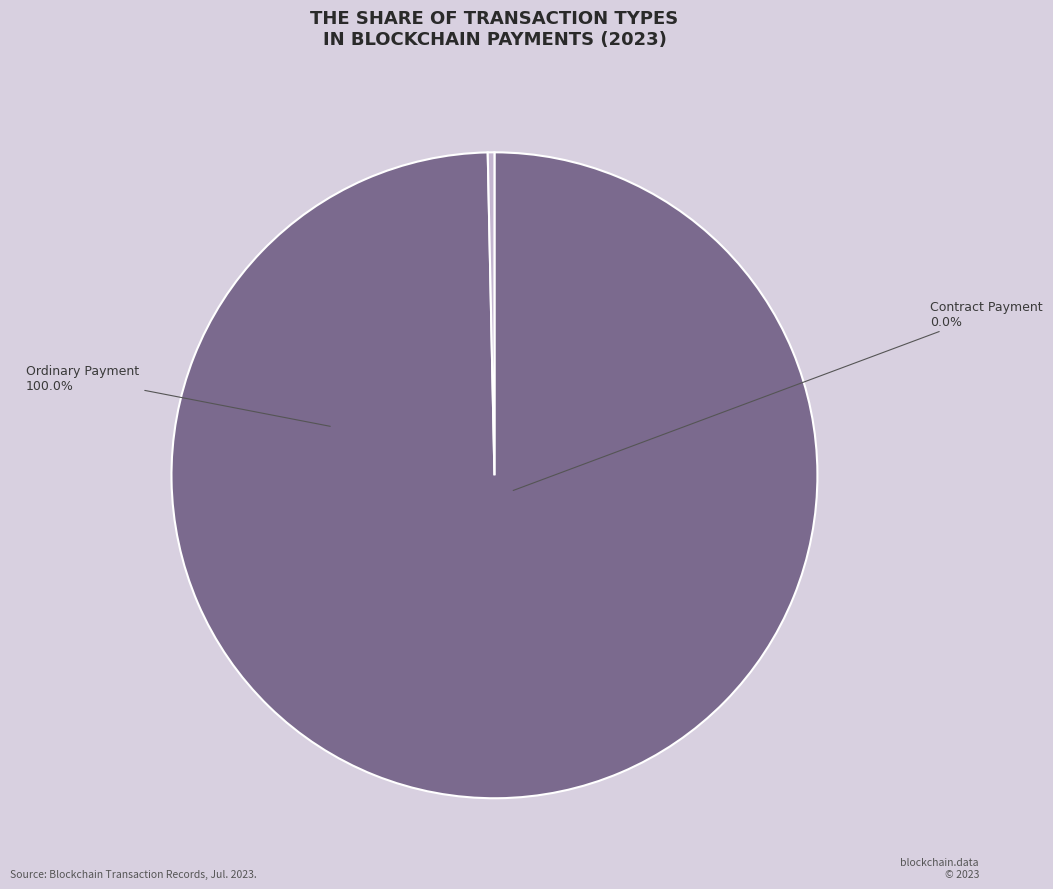

How many slices are in this pie chart?

2